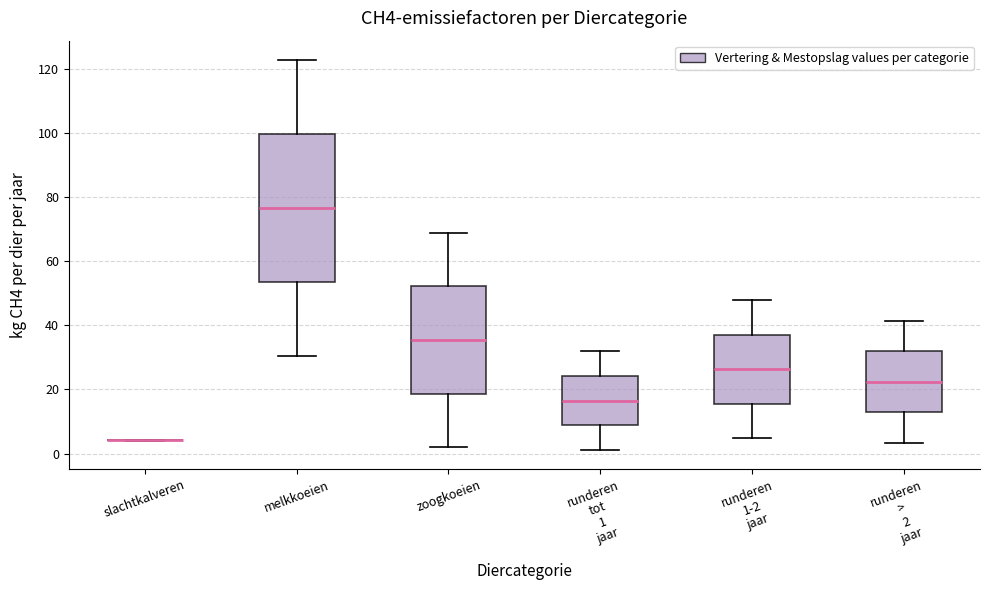

Reading left to right, read every box against the y-axis: the position of its median line, the range the box covers, and the ends of its whiskers. The values are not printed on the chart, so give them approximately, as read against the axis.

slachtkalveren: box collapsed to a line at 4, whiskers 4 to 4
melkkoeien: median 76, box 54 to 100, whiskers 30 to 122
zoogkoeien: median 36, box 18 to 52, whiskers 2 to 68
runderen tot 1 jaar: median 16, box 8 to 24, whiskers 2 to 32
runderen 1-2 jaar: median 26, box 16 to 38, whiskers 4 to 48
runderen > 2 jaar: median 22, box 12 to 32, whiskers 4 to 42